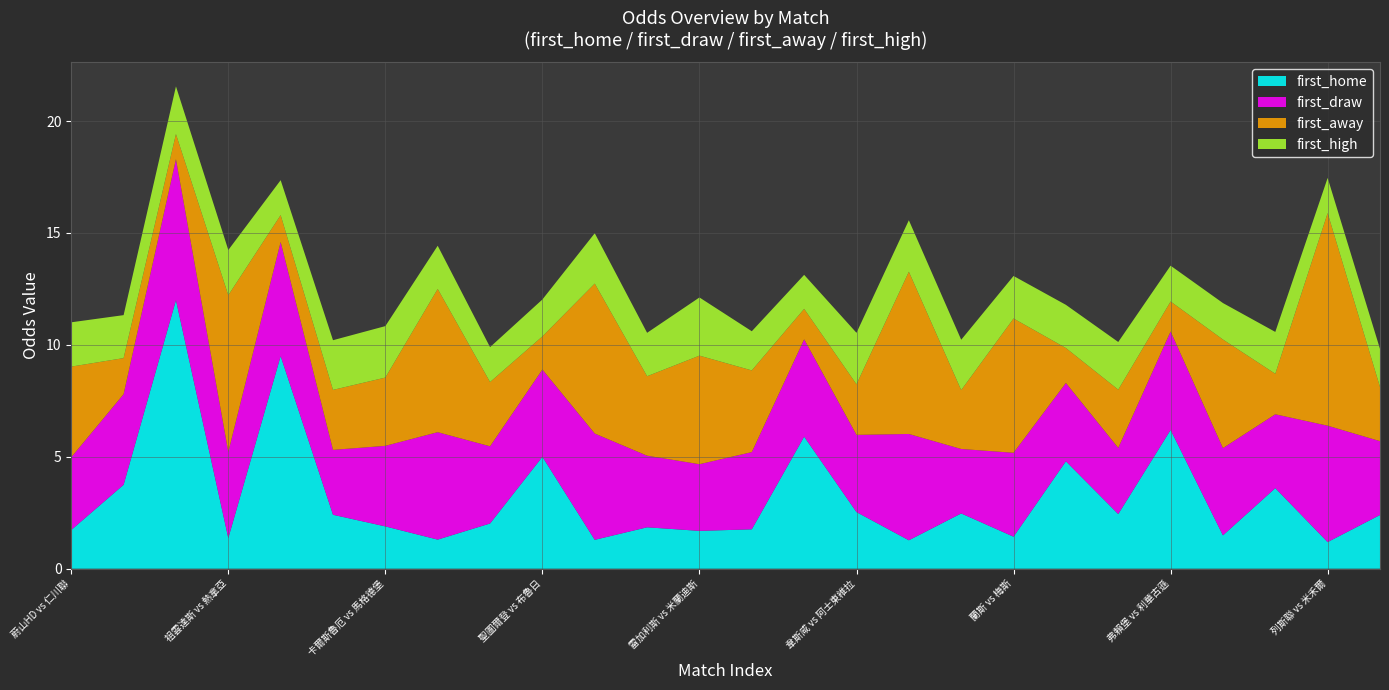

Reading left to right, extract all data points from this chart.

first_home: 蔚山HD vs 仁川聯=1.7	馬斯特里赫特 vs 洛達=3.8	禾寧丹 vs 阿爾克馬爾=12.0	祖雲達斯 vs 熱拿亞=1.4	登地 vs 格拉斯哥流浪=9.5	比斯特 vs 里爾=2.4	卡爾斯魯厄 vs 馬格德堡=1.9	漢堡 vs 韋恩=1.3	哈化柏林 vs 史浩克04=2.0	聖圖爾登 vs 布魯日=5.0	車路士 vs 李斯特城=1.3	西維爾 vs 切爾達=1.9	雷加利斯 vs 米蘭迪斯=1.7	烏德勒支 vs 奈梅亨=1.8	海倫芬 vs 飛燕諾=5.9	韋斯咸 vs 阿士東維拉=2.5	摩納哥 vs 羅連安特=1.3	克萊蒙特 vs 勒哈弗爾=2.5	蘭斯 vs 梅斯=1.4	維羅納 vs AC米蘭=4.8	AIK蘇納 vs 佐加頓斯=2.4	弗賴堡 vs 利華古遜=6.2	侯治柏度 vs 哥比亞普=1.5	哥甘保 vs 高路高路=3.6	列斯聯 vs 米禾爾=1.2	安特衛普 vs 聖基萊斯聯=2.4
first_draw: 蔚山HD vs 仁川聯=3.2	馬斯特里赫特 vs 洛達=4.0	禾寧丹 vs 阿爾克馬爾=6.3	祖雲達斯 vs 熱拿亞=3.9	登地 vs 格拉斯哥流浪=5.1	比斯特 vs 里爾=2.9	卡爾斯魯厄 vs 馬格德堡=3.6	漢堡 vs 韋恩=4.8	哈化柏林 vs 史浩克04=3.5	聖圖爾登 vs 布魯日=3.9	車路士 vs 李斯特城=4.8	西維爾 vs 切爾達=3.2	雷加利斯 vs 米蘭迪斯=3.0	烏德勒支 vs 奈梅亨=3.5	海倫芬 vs 飛燕諾=4.3	韋斯咸 vs 阿士東維拉=3.5	摩納哥 vs 羅連安特=4.8	克萊蒙特 vs 勒哈弗爾=2.9	蘭斯 vs 梅斯=3.8	維羅納 vs AC米蘭=3.5	AIK蘇納 vs 佐加頓斯=3.0	弗賴堡 vs 利華古遜=4.4	侯治柏度 vs 哥比亞普=3.9	哥甘保 vs 高路高路=3.3	列斯聯 vs 米禾爾=5.2	安特衛普 vs 聖基萊斯聯=3.3
first_away: 蔚山HD vs 仁川聯=4.0	馬斯特里赫特 vs 洛達=1.6	禾寧丹 vs 阿爾克馬爾=1.1	祖雲達斯 vs 熱拿亞=7.0	登地 vs 格拉斯哥流浪=1.2	比斯特 vs 里爾=2.7	卡爾斯魯厄 vs 馬格德堡=3.0	漢堡 vs 韋恩=6.4	哈化柏林 vs 史浩克04=2.9	聖圖爾登 vs 布魯日=1.5	車路士 vs 李斯特城=6.7	西維爾 vs 切爾達=3.5	雷加利斯 vs 米蘭迪斯=4.8	烏德勒支 vs 奈梅亨=3.6	海倫芬 vs 飛燕諾=1.4	韋斯咸 vs 阿士東維拉=2.3	摩納哥 vs 羅連安特=7.2	克萊蒙特 vs 勒哈弗爾=2.6	蘭斯 vs 梅斯=6.0	維羅納 vs AC米蘭=1.6	AIK蘇納 vs 佐加頓斯=2.6	弗賴堡 vs 利華古遜=1.3	侯治柏度 vs 哥比亞普=4.8	哥甘保 vs 高路高路=1.8	列斯聯 vs 米禾爾=9.5	安特衛普 vs 聖基萊斯聯=2.4
first_high: 蔚山HD vs 仁川聯=2.0	馬斯特里赫特 vs 洛達=1.9	禾寧丹 vs 阿爾克馬爾=2.1	祖雲達斯 vs 熱拿亞=2.0	登地 vs 格拉斯哥流浪=1.6	比斯特 vs 里爾=2.2	卡爾斯魯厄 vs 馬格德堡=2.3	漢堡 vs 韋恩=1.9	哈化柏林 vs 史浩克04=1.6	聖圖爾登 vs 布魯日=1.6	車路士 vs 李斯特城=2.2	西維爾 vs 切爾達=1.9	雷加利斯 vs 米蘭迪斯=2.6	烏德勒支 vs 奈梅亨=1.8	海倫芬 vs 飛燕諾=1.5	韋斯咸 vs 阿士東維拉=2.3	摩納哥 vs 羅連安特=2.3	克萊蒙特 vs 勒哈弗爾=2.2	蘭斯 vs 梅斯=1.9	維羅納 vs AC米蘭=1.9	AIK蘇納 vs 佐加頓斯=2.1	弗賴堡 vs 利華古遜=1.6	侯治柏度 vs 哥比亞普=1.6	哥甘保 vs 高路高路=1.9	列斯聯 vs 米禾爾=1.6	安特衛普 vs 聖基萊斯聯=1.7